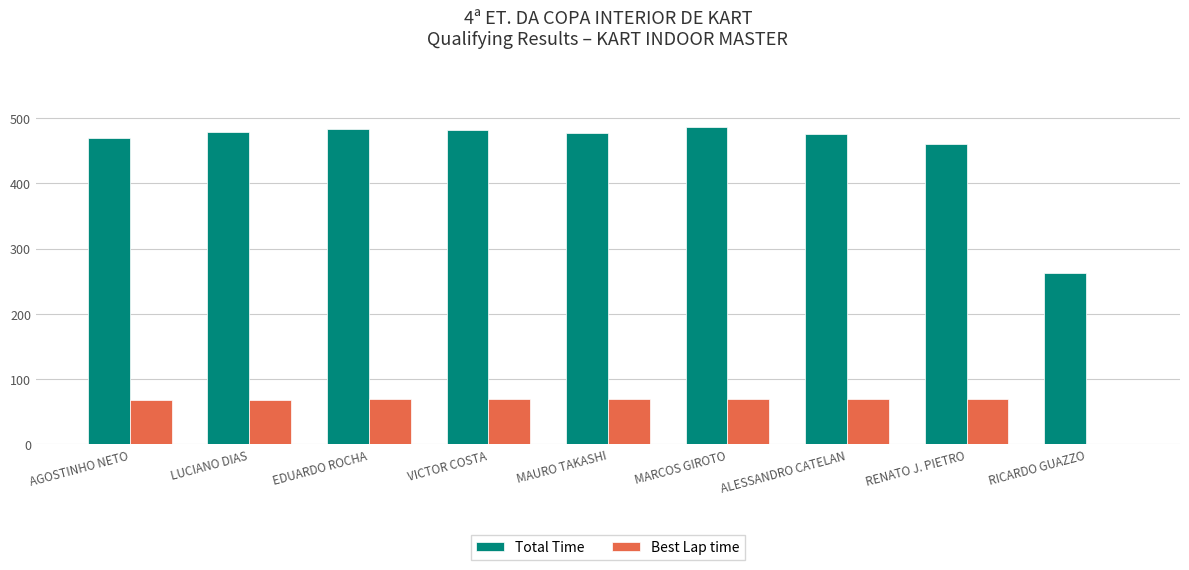

What are all the series names shown in the legend?

Total Time, Best Lap time